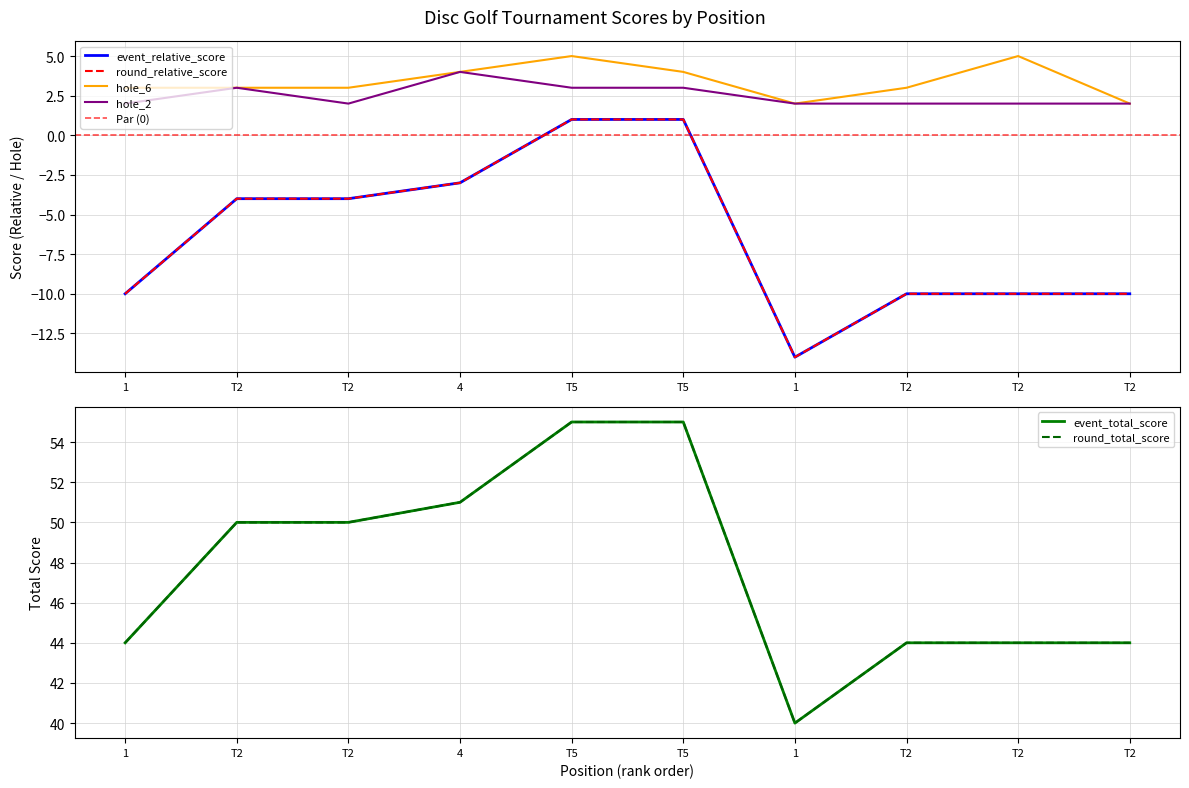

At which label does hole_6 reach its peak?

T5